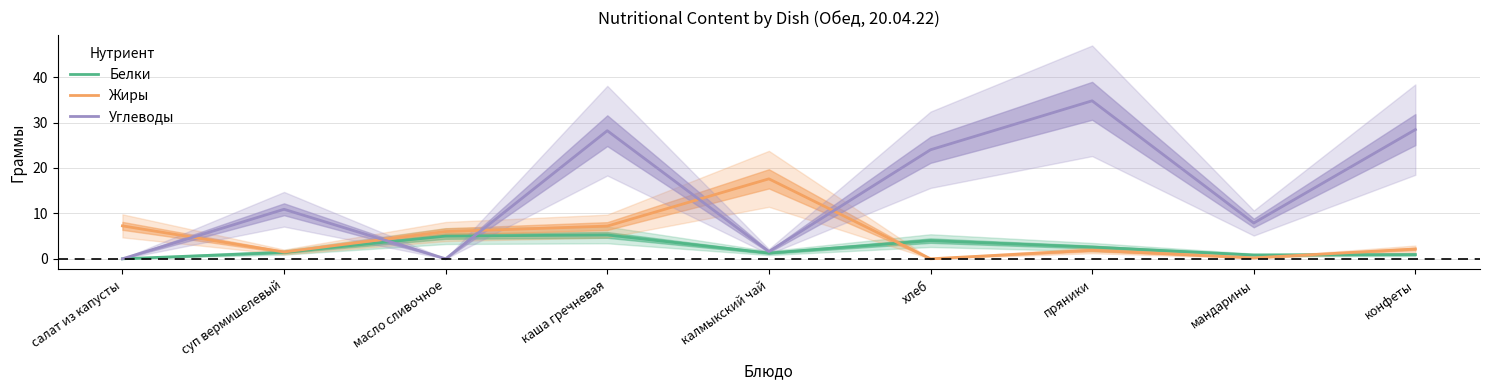

Reading left to right, extract all data points from this chart.

Белки: 0.0	1.4	5.0	5.2	1.3	4.0	2.6	0.8	0.9
Жиры: 7.2	1.5	6.0	7.2	17.6	0.0	1.9	0.2	2.2
Углеводы: 0.0	10.9	0.0	28.2	1.6	24.0	34.8	7.9	28.4